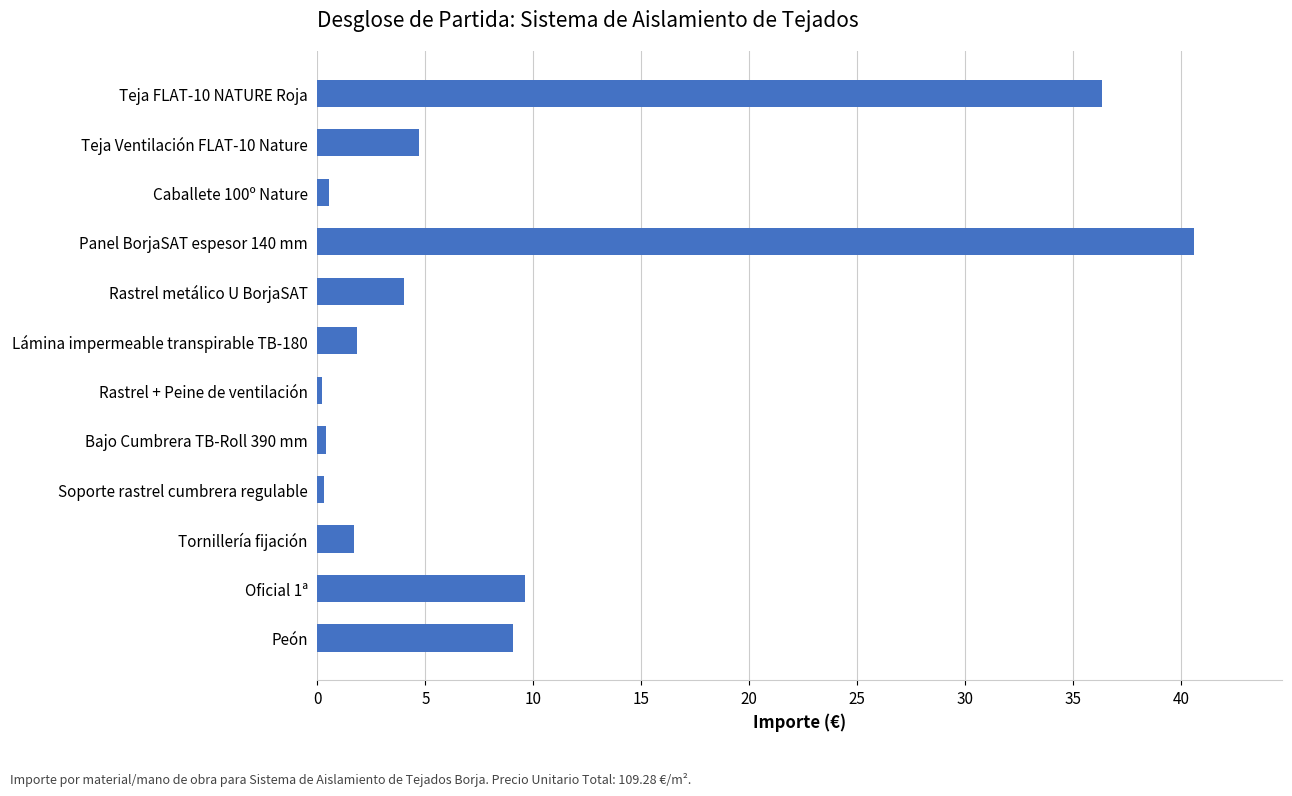

What is the greatest value displayed?

40.6